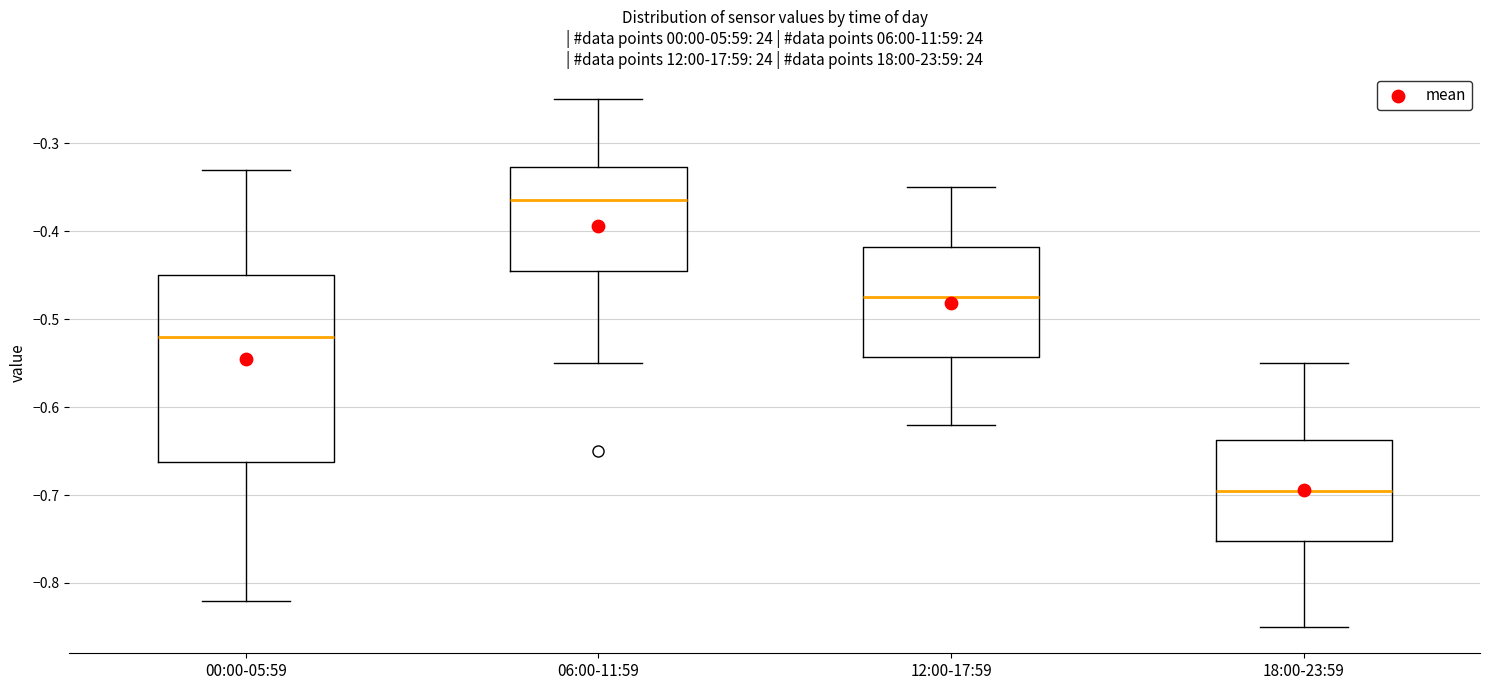

Which box is the tallest, from its lower edge to its upper edge?

00:00-05:59